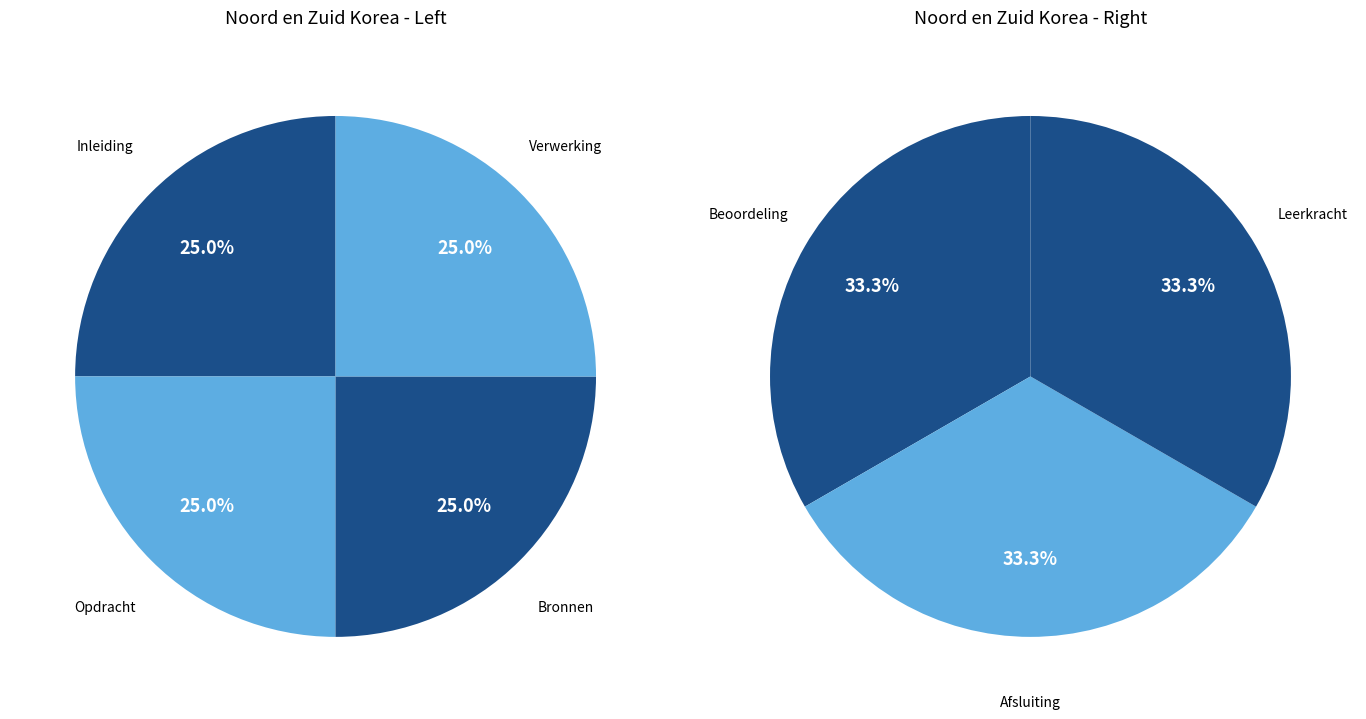

Does Verwerking account for over 50% of the chart?

No